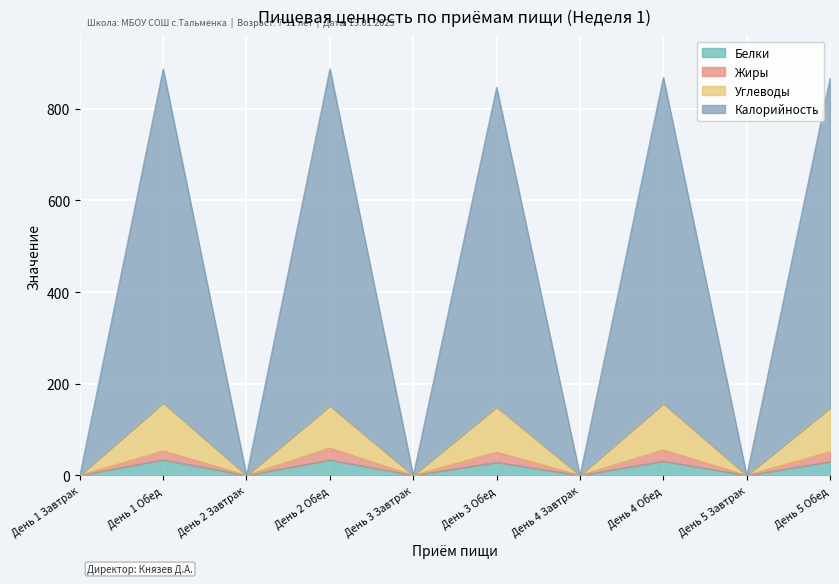

At which category does Углеводы reach its first local valley?

День 2 Завтрак